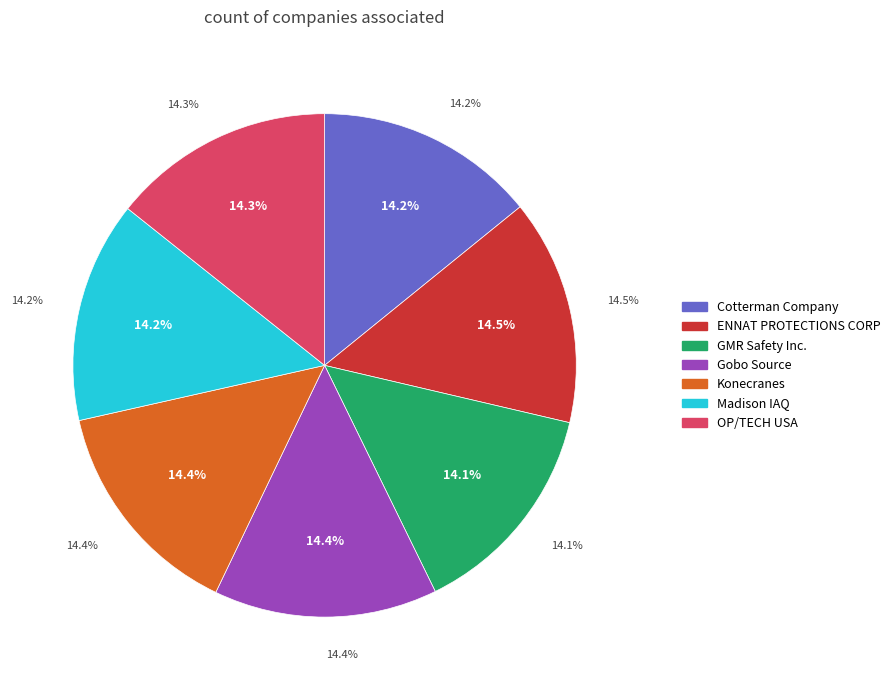

The Gobo Source slice represents 20% of the pie. True or false?

False